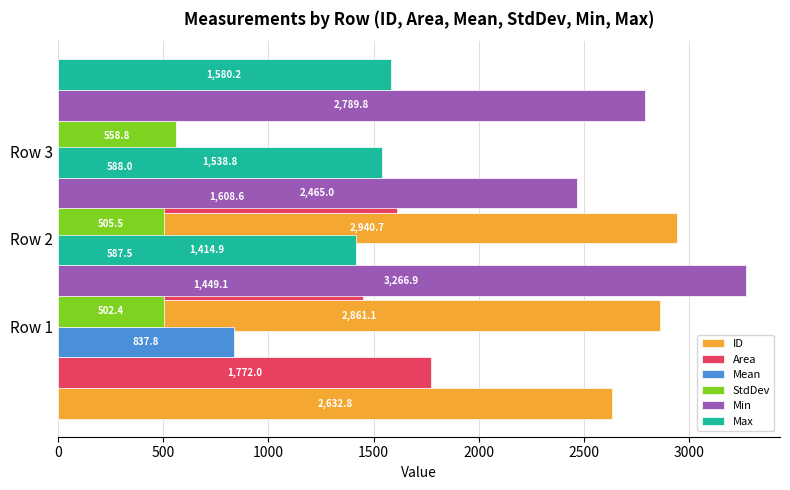

Are the bars horizontal?

Yes